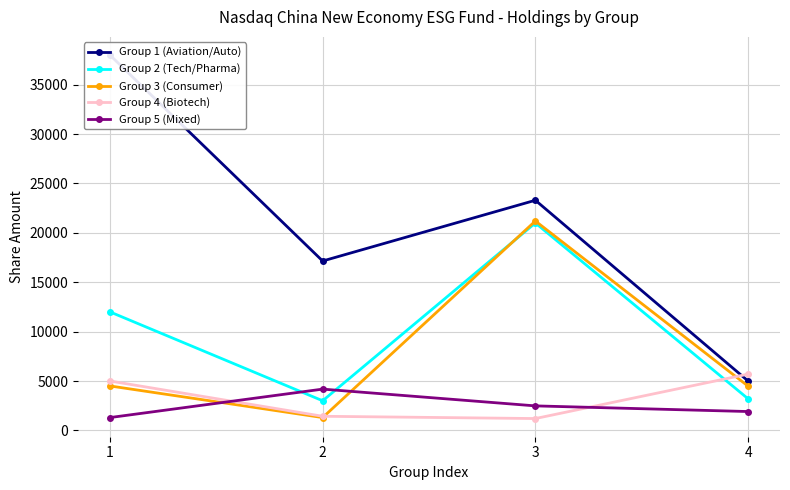

True or false: Group 5 (Mixed) has a value of 1780 at 1.

False